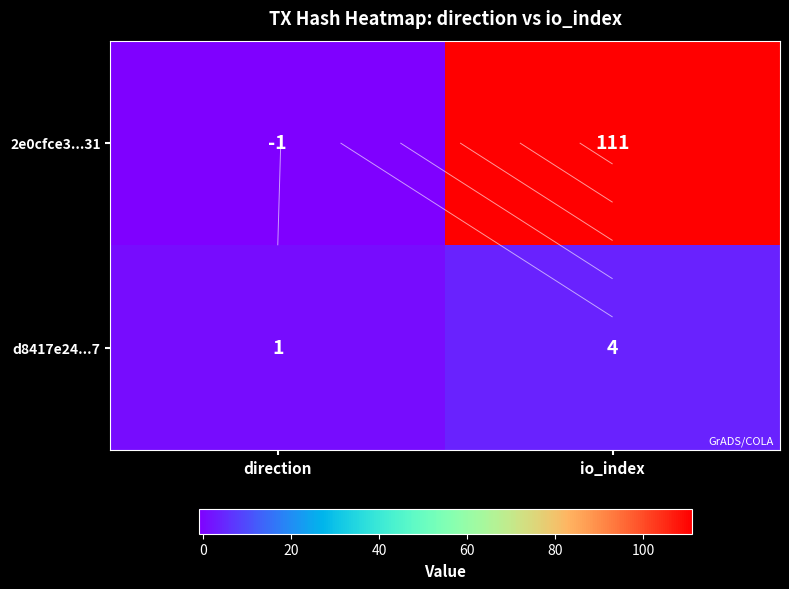

Rank the series by their maximum value, from lowest to highest.

d8417e24...7, 2e0cfce3...31